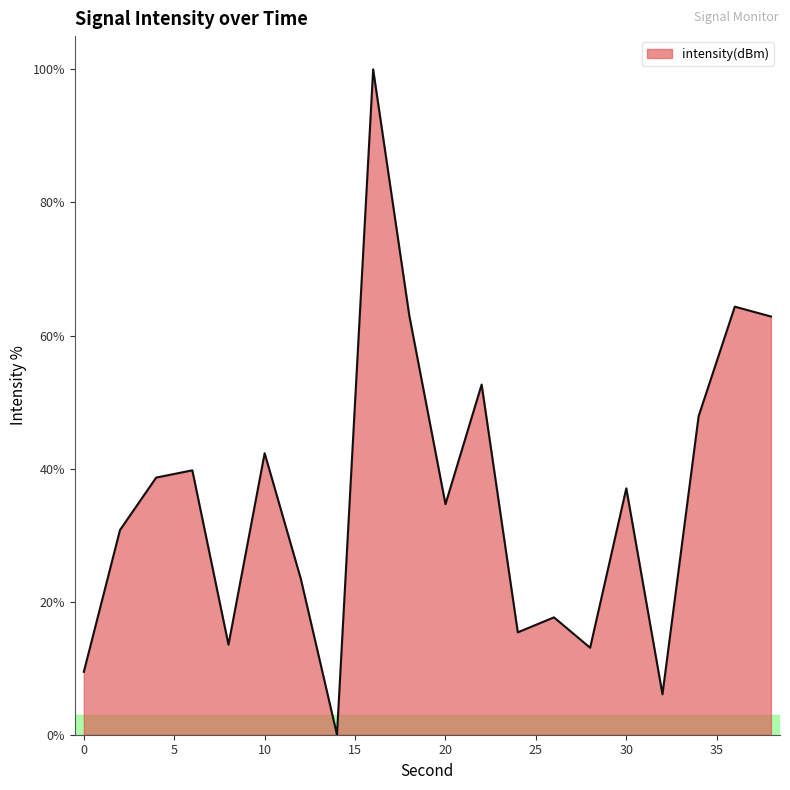

What is the maximum value shown in the chart?

100.0